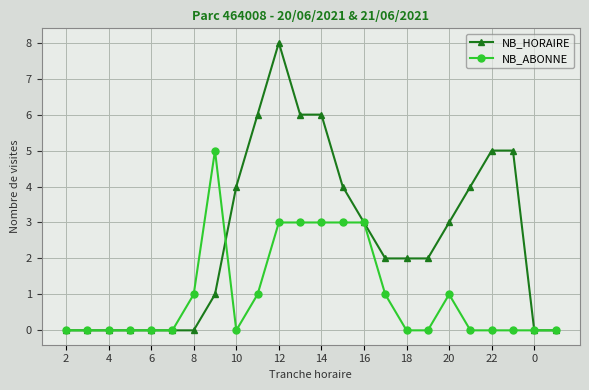

True or false: NB_ABONNE has more than 1 points higher than both neighbors.

True